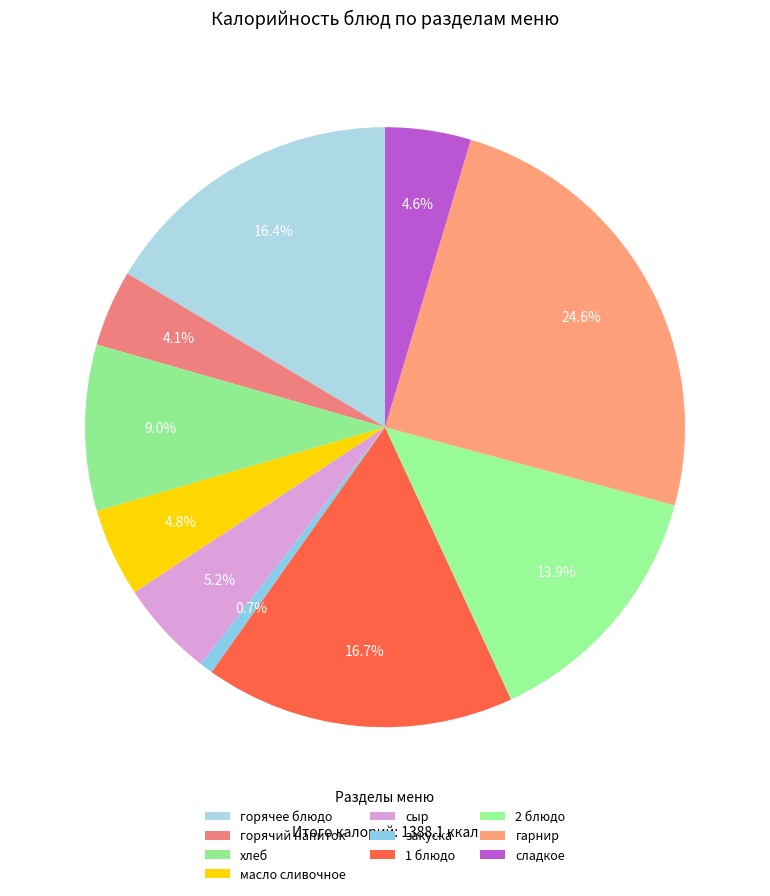

The горячее блюдо slice represents 16% of the pie. True or false?

True